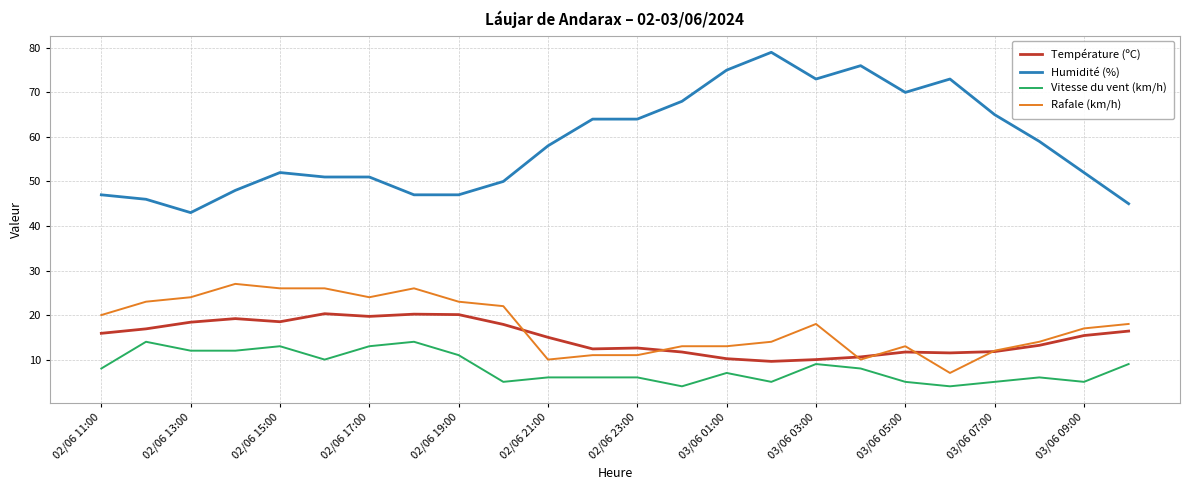

True or false: Vitesse du vent (km/h) has more than 2 points higher than both neighbors.

True